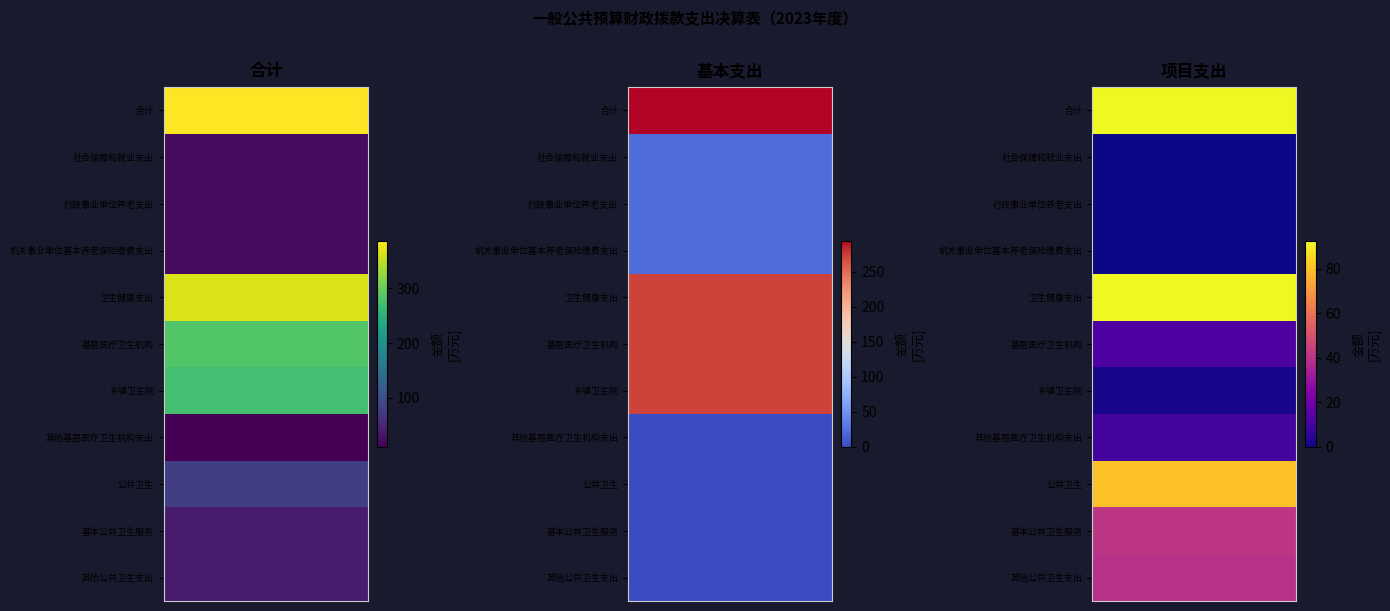

Rank the series at 其他基层医疗卫生机构支出 from highest to lowest value.

合计, 项目支出, 基本支出